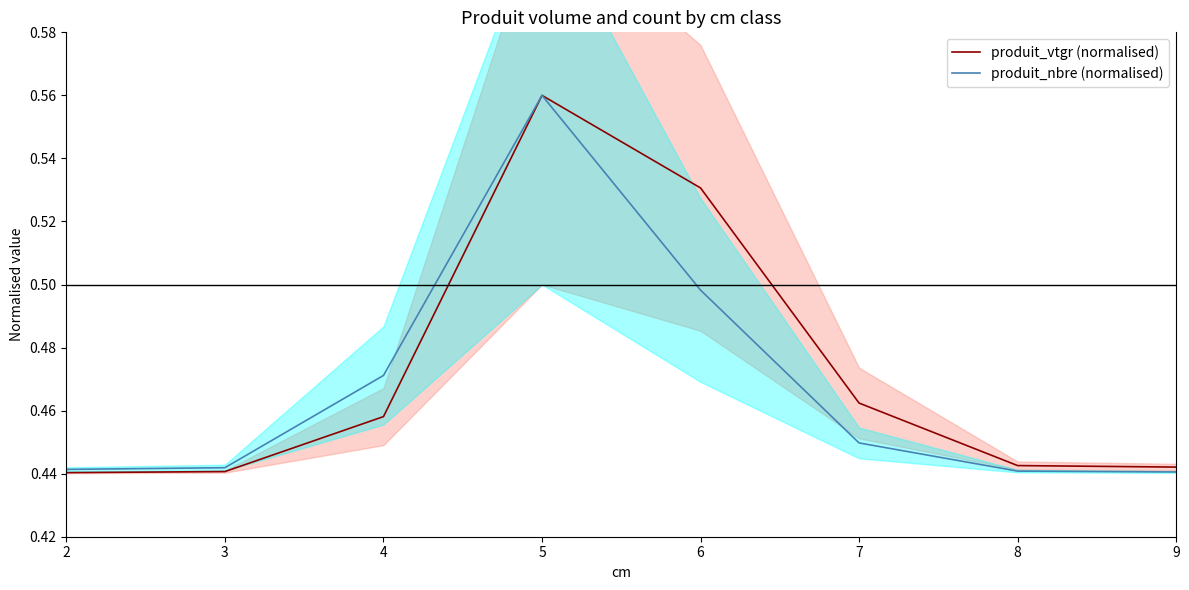

The value of produit_vtgr (normalised) at 2 is 0.8. True or false?

False